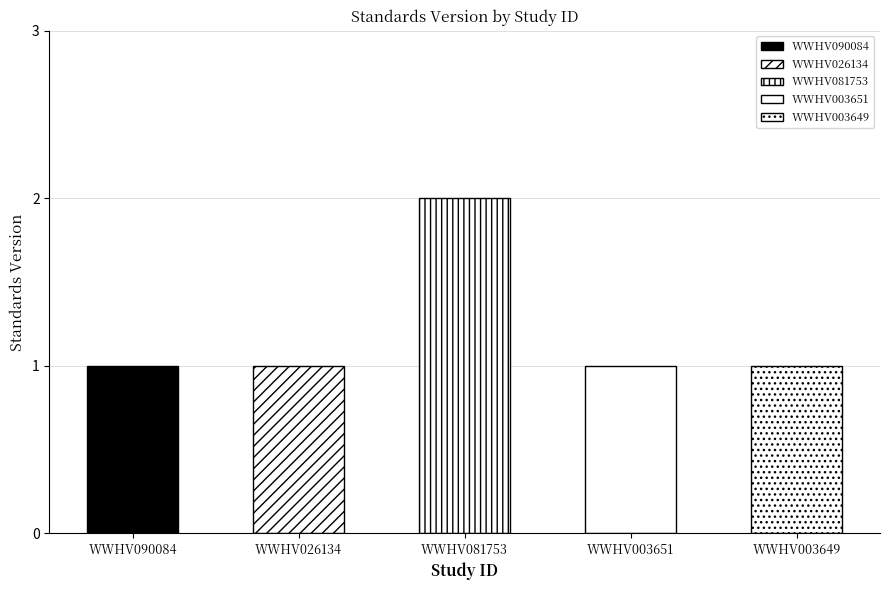

What is the sum of all values?

6